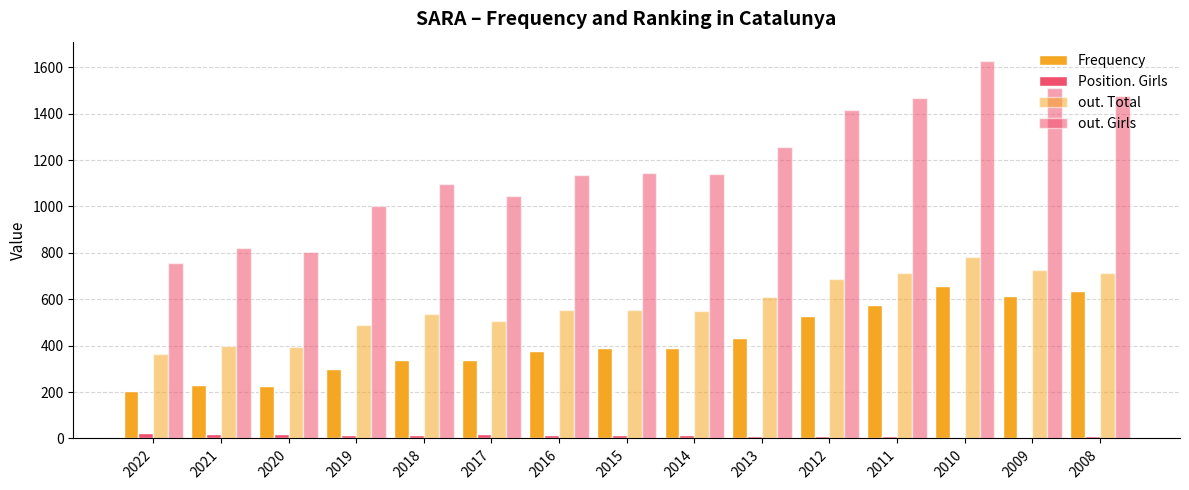

What is the value of the Frequency bar at the 3rd from the left?

228